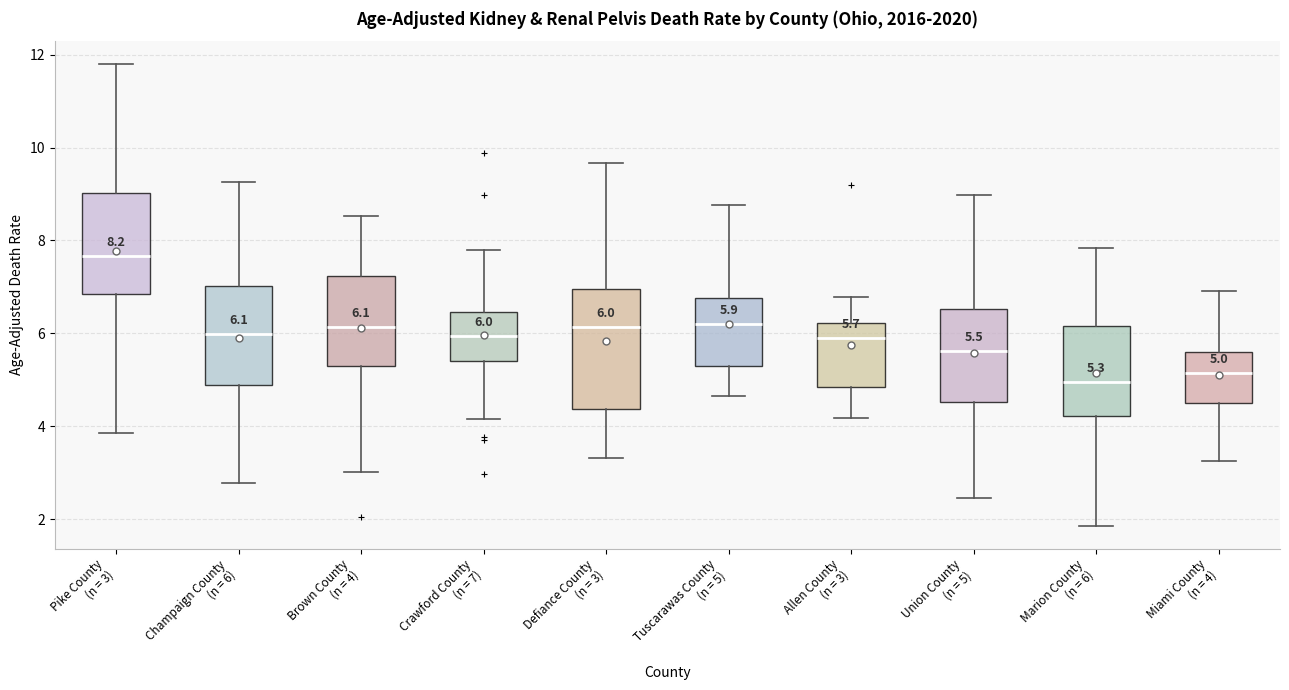

Which box has the highest median line?

Pike County (n = 3)